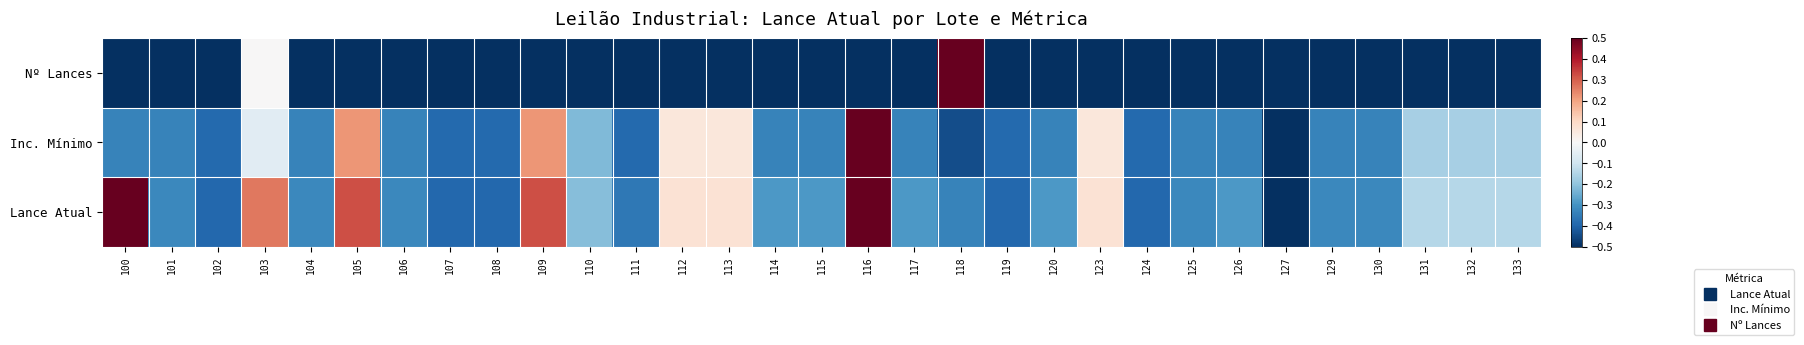

At how many categories does at least one series exceed 0?

9